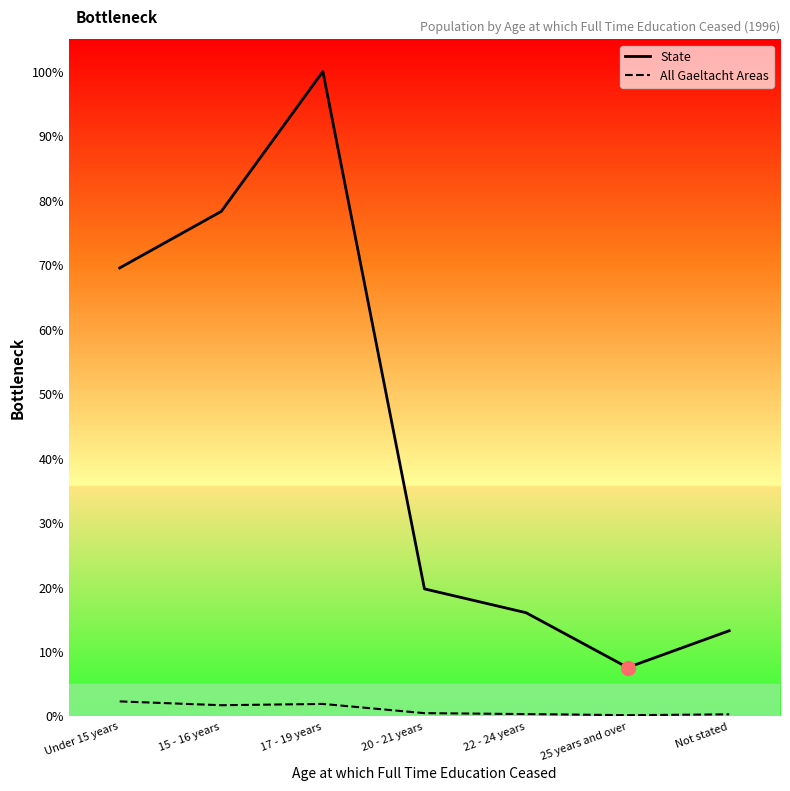

In All Gaeltacht Areas, how many points are lower than both neighbors (excluding endpoints)?

2